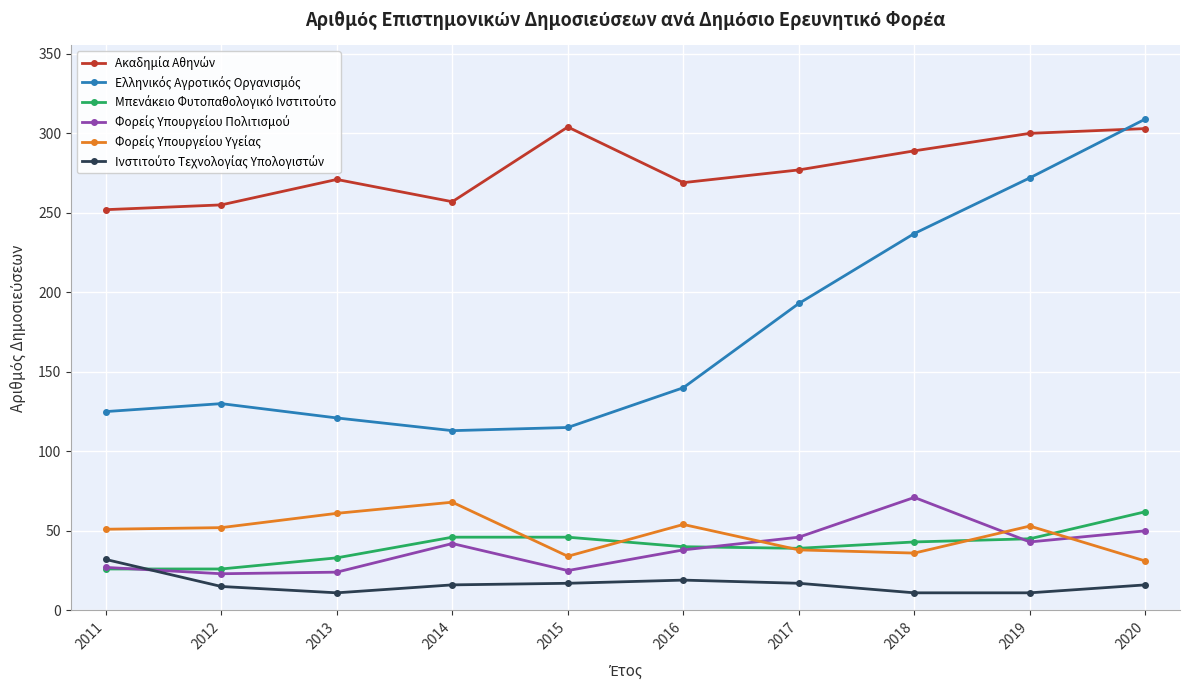

What is the maximum value shown in the chart?

309